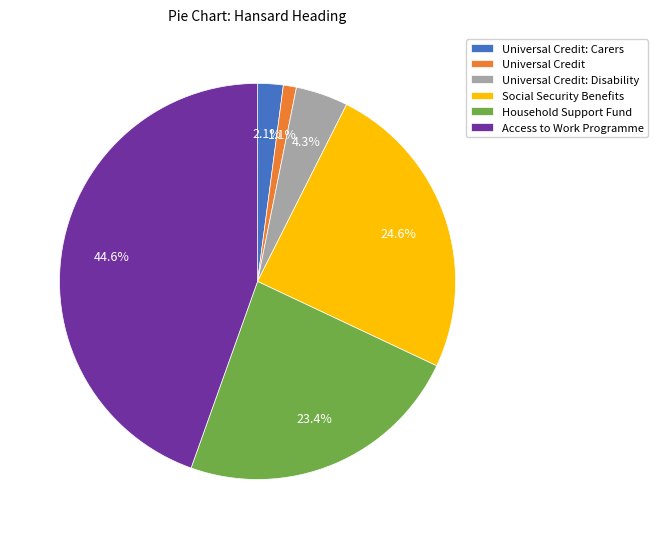

What percentage is the Universal Credit slice, to the nearest percent?

1%